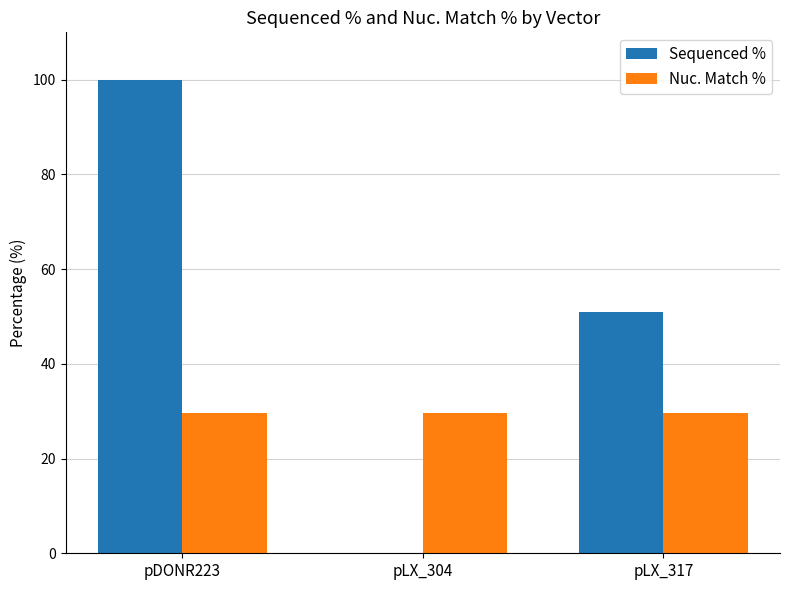

Is it true that Nuc. Match % equals 8.1 at pLX_304?

False